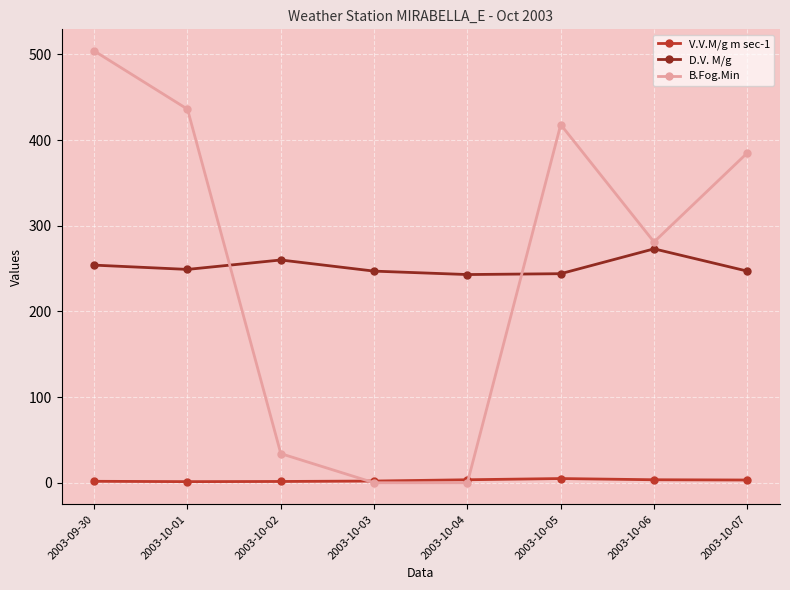

List the series in order of their peak value, lowest first.

V.V.M/g m sec-1, D.V. M/g, B.Fog.Min